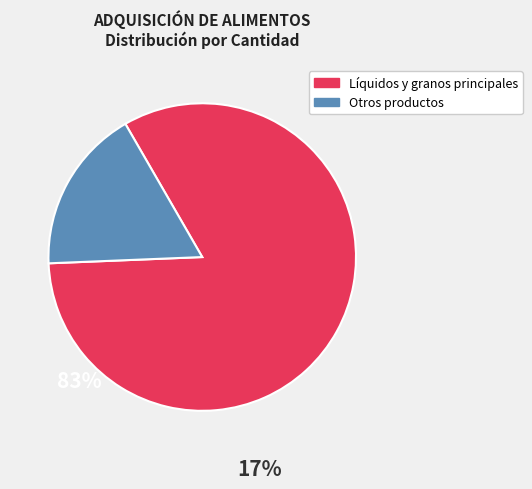

Do Líquidos y granos principales and Otros productos together represent more than half of the pie?

Yes